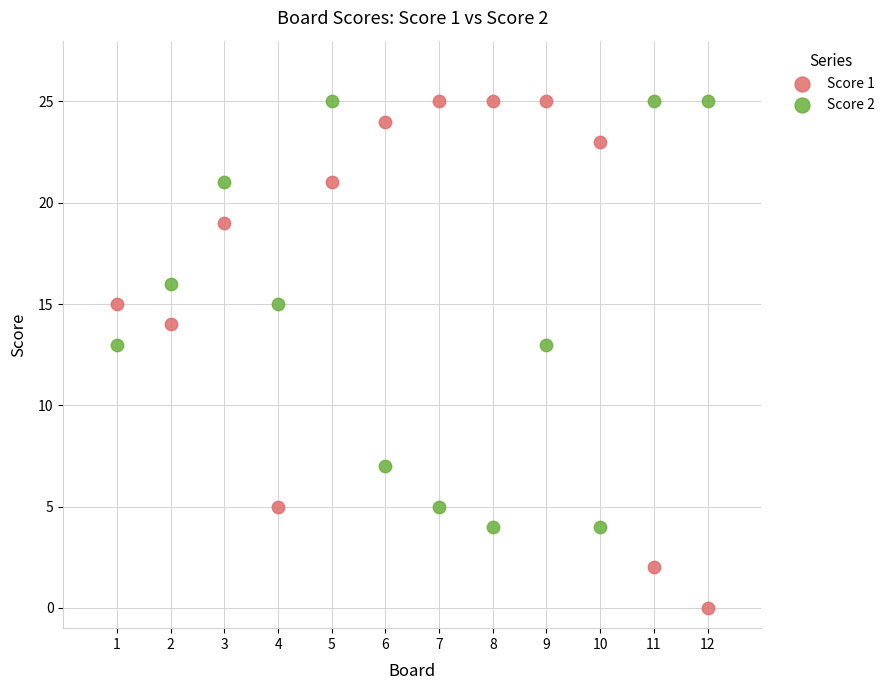

Across all data points, what is the range of X values (max minus min)?

11